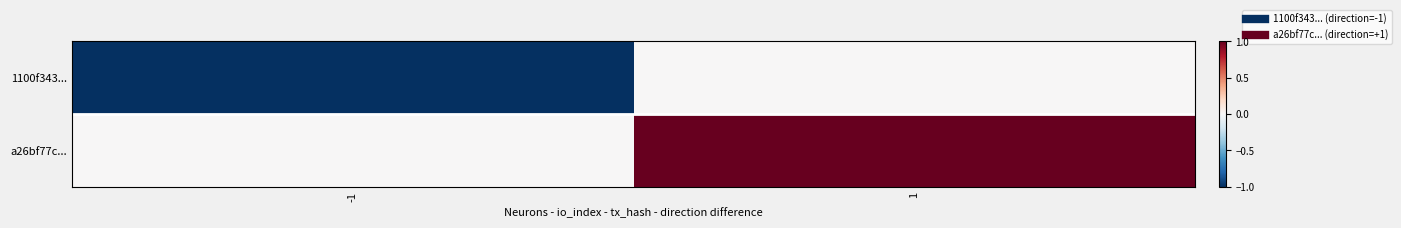

Rank the series by their average value, from highest to lowest.

a26bf77c..., 1100f343...